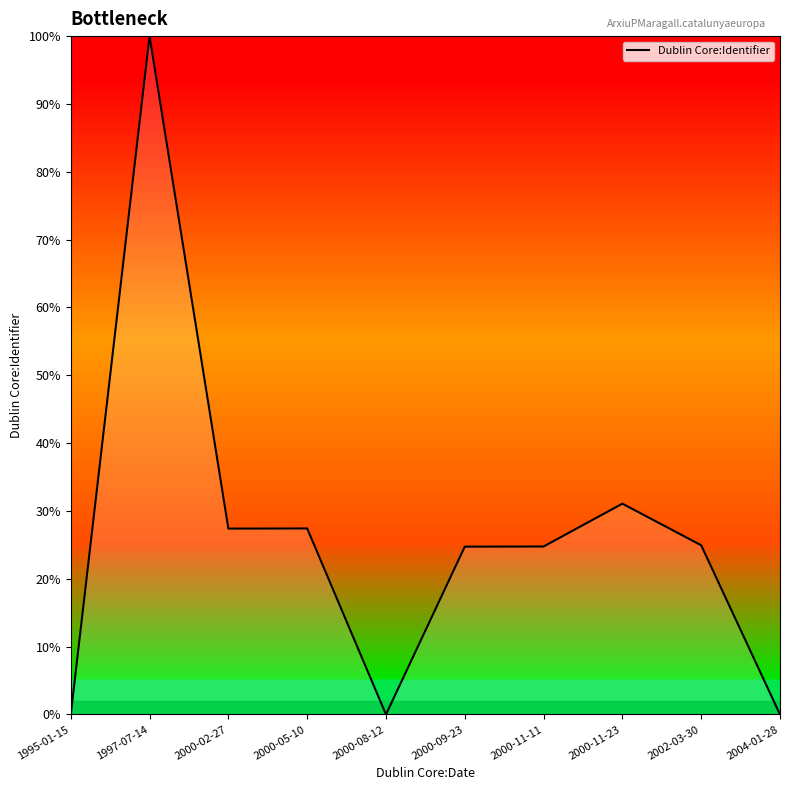

What is the change in value from 1995-01-15 to 2000-09-23?

+24.7